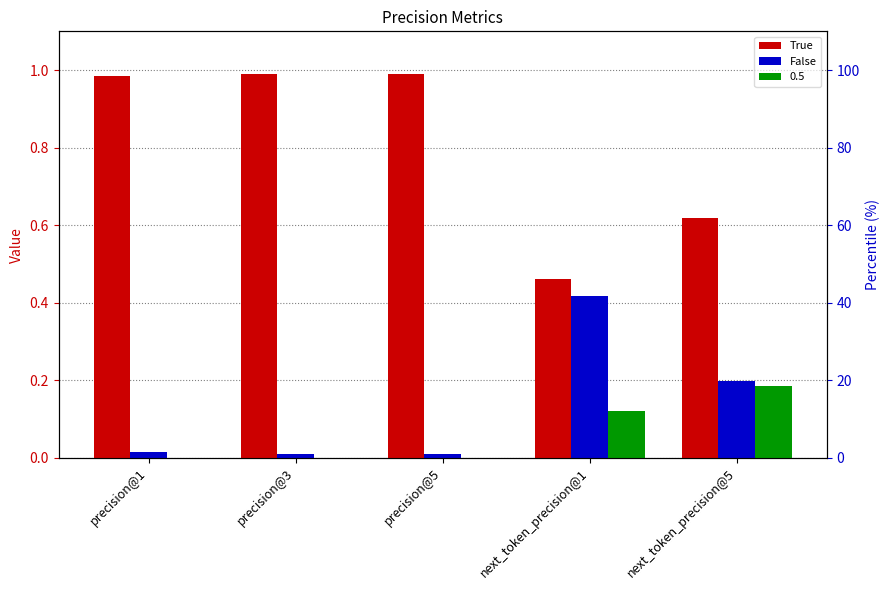

The value of True at next_token_precision@1 is 0.5. True or false?

True